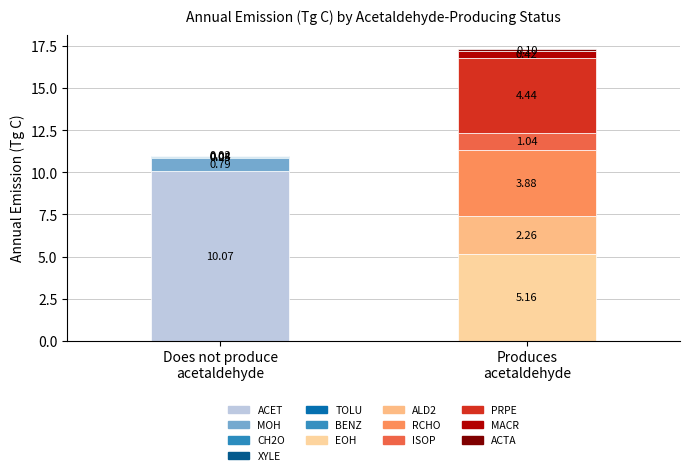

Reading left to right, transcribe all the data shown in this chart.

No: ACET=10.1	EOH=0.0	ALD2=0.0	MOH=0.8	RCHO=0.0	ISOP=0.0	PRPE=0.0	MACR=0.0	ACTA=0.0	CH2O=0.0	XYLE=0.1	TOLU=0.0	BENZ=0.0
Yes: ACET=0.0	EOH=5.2	ALD2=2.3	MOH=0.0	RCHO=3.9	ISOP=1.0	PRPE=4.4	MACR=0.4	ACTA=0.1	CH2O=0.0	XYLE=0.0	TOLU=0.0	BENZ=0.0